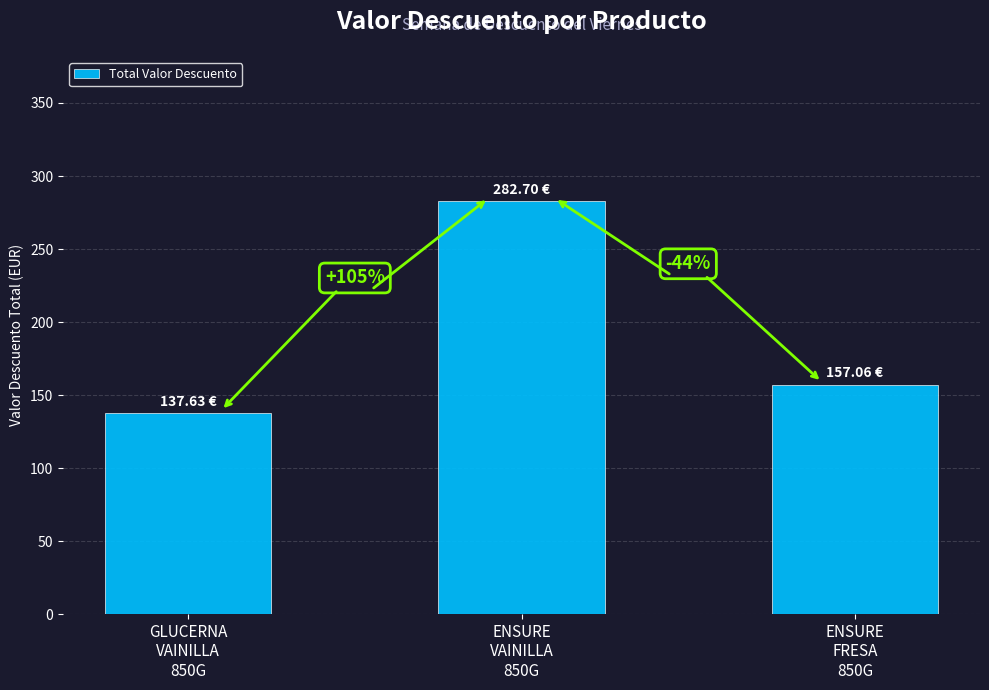

What is the greatest value displayed?

282.7